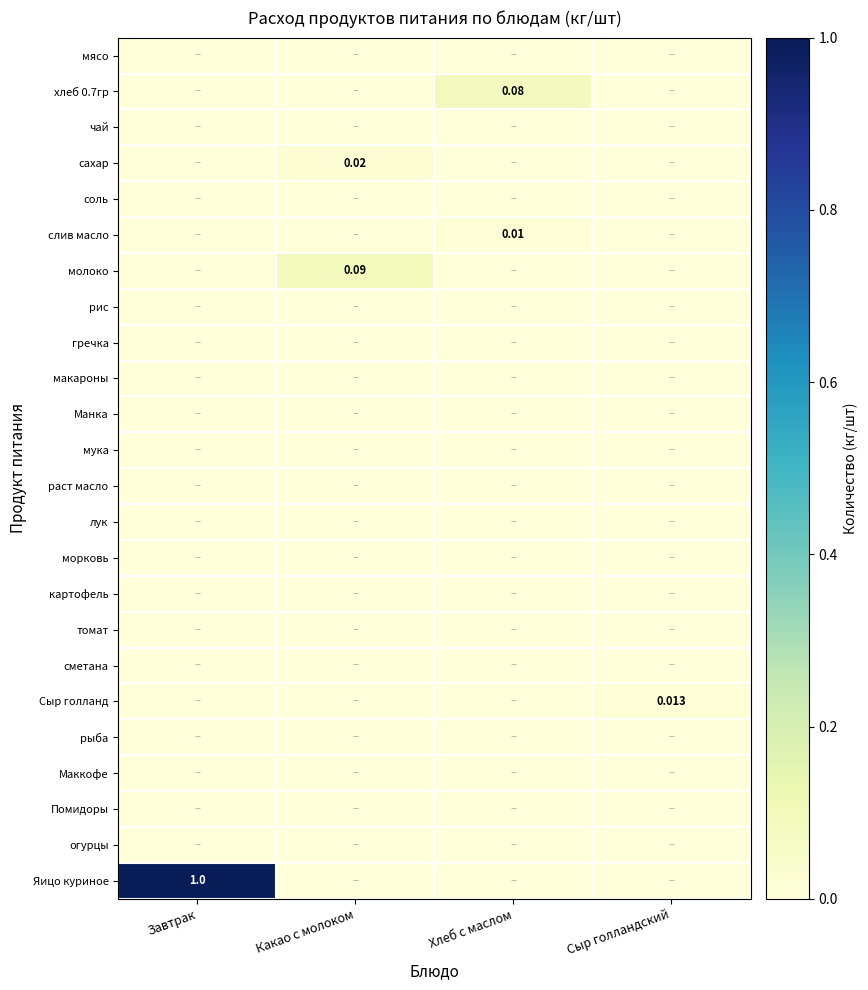

Which series has the largest total across all categories?

Яицо куриное